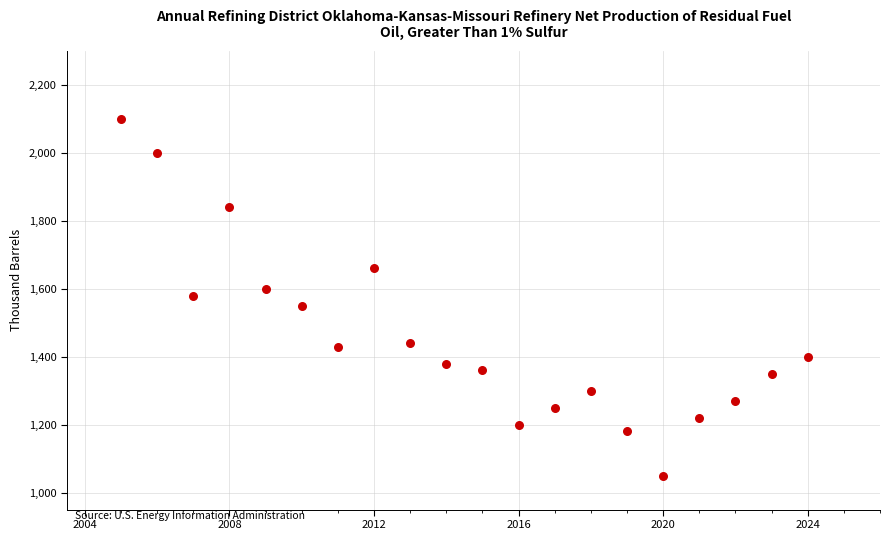

What is the range of Y values (max minus min)?

1050